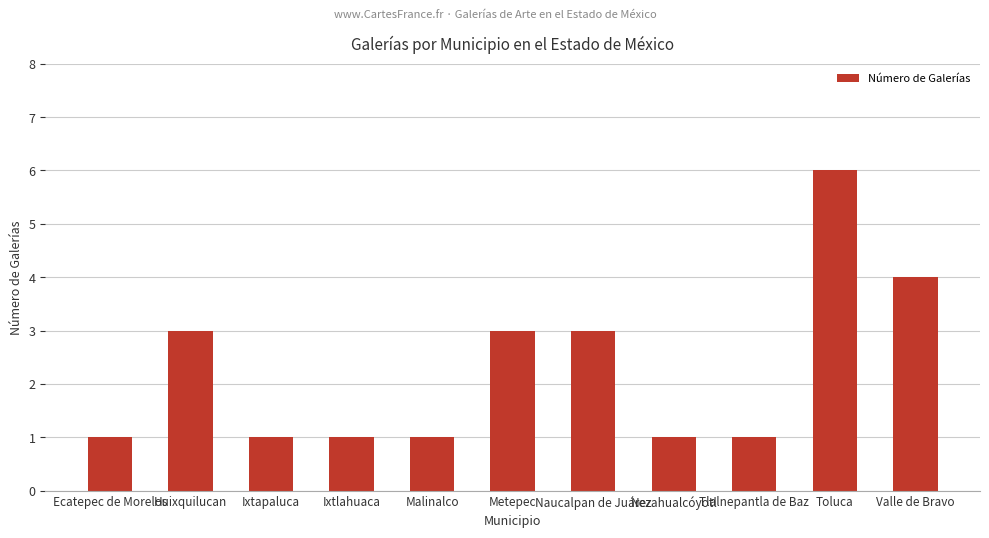

Reading left to right, transcribe all the data shown in this chart.

1	3	1	1	1	3	3	1	1	6	4